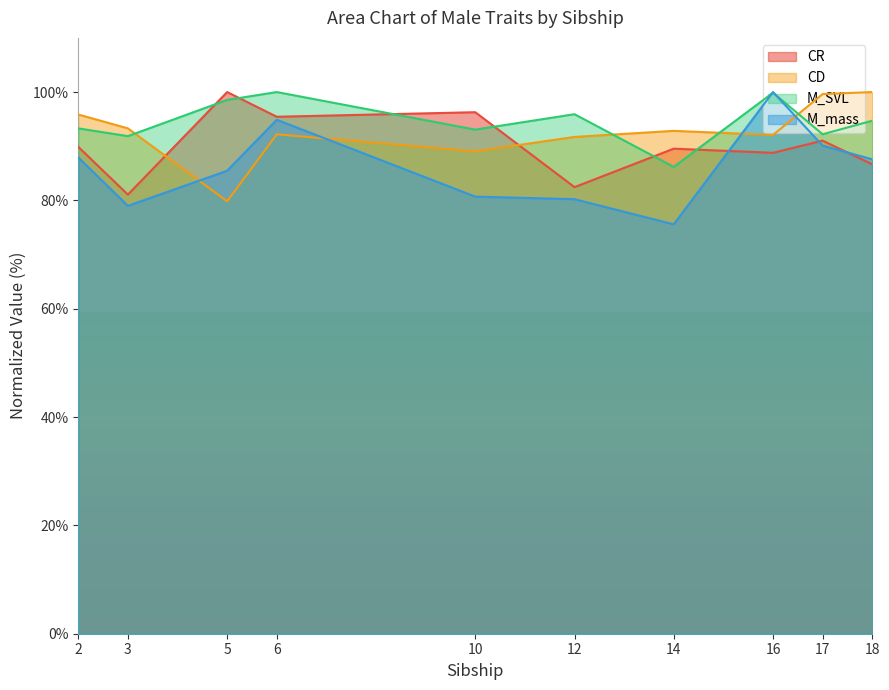

List the labels in order of CR value, smallest first.

3, 12, 18, 16, 14, 2, 17, 6, 10, 5